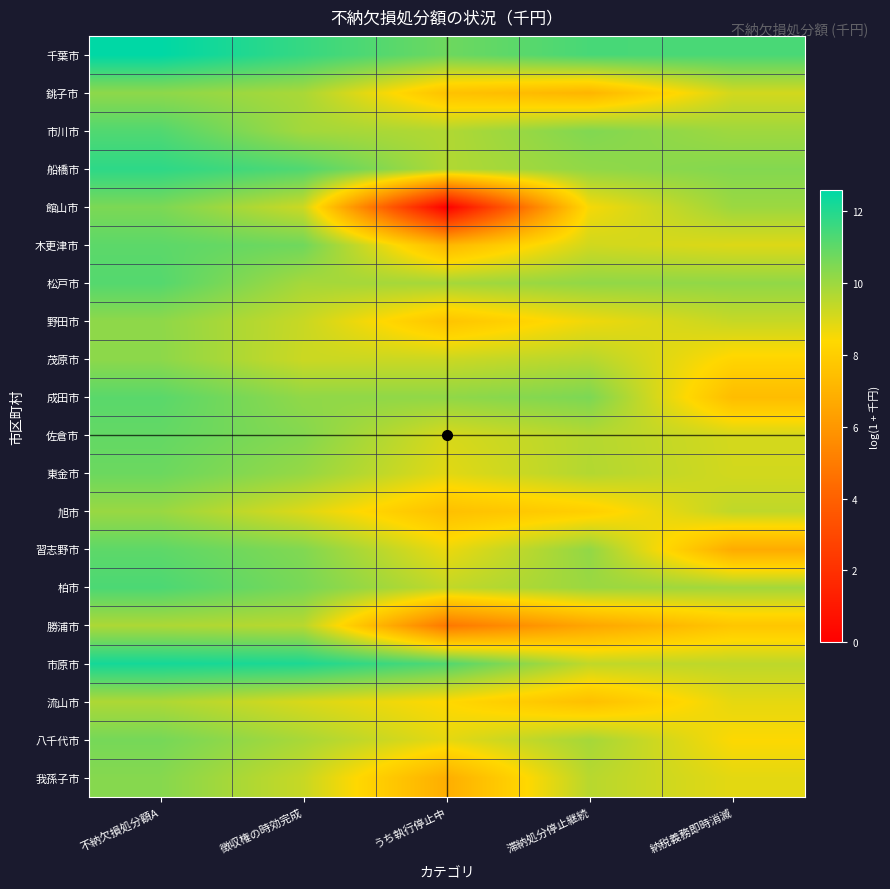

Reading left to right, transcribe all the data shown in this chart.

千葉市: 不納欠損処分額A=12.6	徴収権の時効完成=11.7	うち執行停止中=10.8	滞納処分停止継続=11.4	納税義務即時消滅=11.4
銚子市: 不納欠損処分額A=10.2	徴収権の時効完成=9.8	うち執行停止中=7.6	滞納処分停止継続=7.1	納税義務即時消滅=9.1
市川市: 不納欠損処分額A=11.2	徴収権の時効完成=9.9	うち執行停止中=9.7	滞納処分停止継続=10.5	納税義務即時消滅=10.0
船橋市: 不納欠損処分額A=11.8	徴収権の時効完成=11.2	うち執行停止中=9.7	滞納処分停止継続=10.2	納税義務即時消滅=10.4
館山市: 不納欠損処分額A=10.5	徴収権の時効完成=9.2	うち執行停止中=0.0	滞納処分停止継続=8.5	納税義務即時消滅=10.0
木更津市: 不納欠損処分額A=11.0	徴収権の時効完成=10.7	うち執行停止中=7.2	滞納処分停止継続=9.1	納税義務即時消滅=8.9
松戸市: 不納欠損処分額A=11.2	徴収権の時効完成=9.9	うち執行停止中=9.9	滞納処分停止継続=10.2	納税義務即時消滅=10.2
野田市: 不納欠損処分額A=10.2	徴収権の時効完成=9.3	うち執行停止中=7.6	滞納処分停止継続=8.6	納税義務即時消滅=9.3
茂原市: 不納欠損処分額A=10.3	徴収権の時効完成=9.2	うち執行停止中=9.2	滞納処分停止継続=9.6	納税義務即時消滅=8.3
成田市: 不納欠損処分額A=11.1	徴収権の時効完成=10.2	うち執行停止中=10.2	滞納処分停止継続=10.5	納税義務即時消滅=7.4
佐倉市: 不納欠損処分額A=10.9	徴収権の時効完成=10.4	うち執行停止中=9.0	滞納処分停止継続=9.6	納税義務即時消滅=9.1
東金市: 不納欠損処分額A=10.8	徴収権の時効完成=10.1	うち執行停止中=8.9	滞納処分停止継続=9.6	納税義務即時消滅=9.1
旭市: 不納欠損処分額A=10.1	徴収権の時効完成=8.9	うち執行停止中=7.5	滞納処分停止継続=8.0	納税義務即時消滅=9.4
習志野市: 不納欠損処分額A=11.0	徴収権の時効完成=10.4	うち執行停止中=8.7	滞納処分停止継続=10.2	納税義務即時消滅=6.7
柏市: 不納欠損処分額A=11.3	徴収権の時効完成=10.6	うち執行停止中=9.4	滞納処分停止継続=10.0	納税義務即時消滅=9.9
勝浦市: 不納欠損処分額A=9.7	徴収権の時効完成=9.5	うち執行停止中=4.9	滞納処分停止継続=6.5	納税義務即時消滅=7.7
市原市: 不納欠損処分額A=12.2	徴収権の時効完成=12.1	うち執行停止中=11.2	滞納処分停止継続=9.4	納税義務即時消滅=9.5
流山市: 不納欠損処分額A=9.7	徴収権の時効完成=9.0	うち執行停止中=8.4	滞納処分停止継続=7.5	納税義務即時消滅=8.8
八千代市: 不納欠損処分額A=10.6	徴収権の時効完成=9.8	うち執行停止中=8.8	滞納処分停止継続=9.8	納税義務即時消滅=8.4
我孫子市: 不納欠損処分額A=10.4	徴収権の時効完成=9.3	うち執行停止中=6.8	滞納処分停止継続=9.5	納税義務即時消滅=8.8